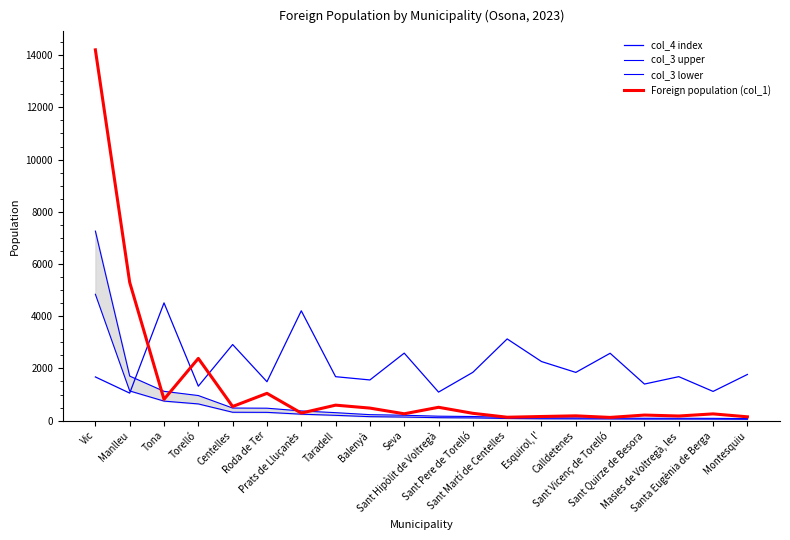

List the series in order of their peak value, highest first.

Foreign population (col_1), col_3 upper, col_3 lower, col_4 index